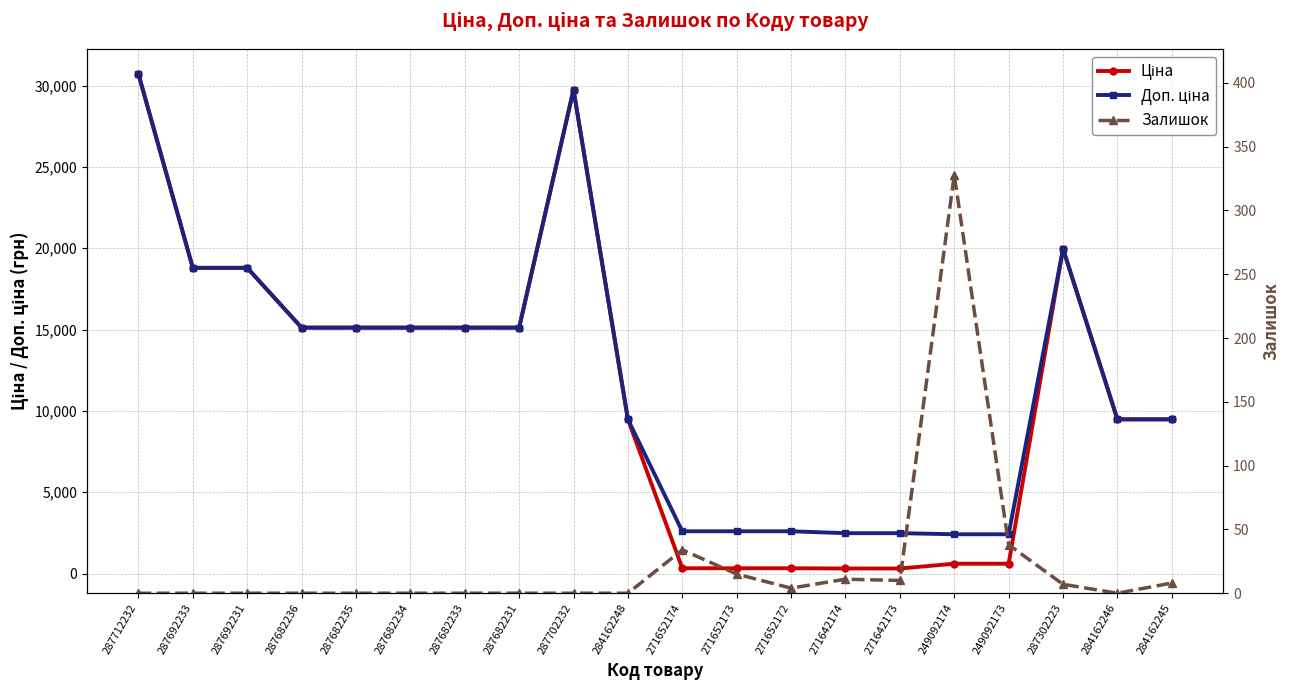

What position from the left is 271652172?

13